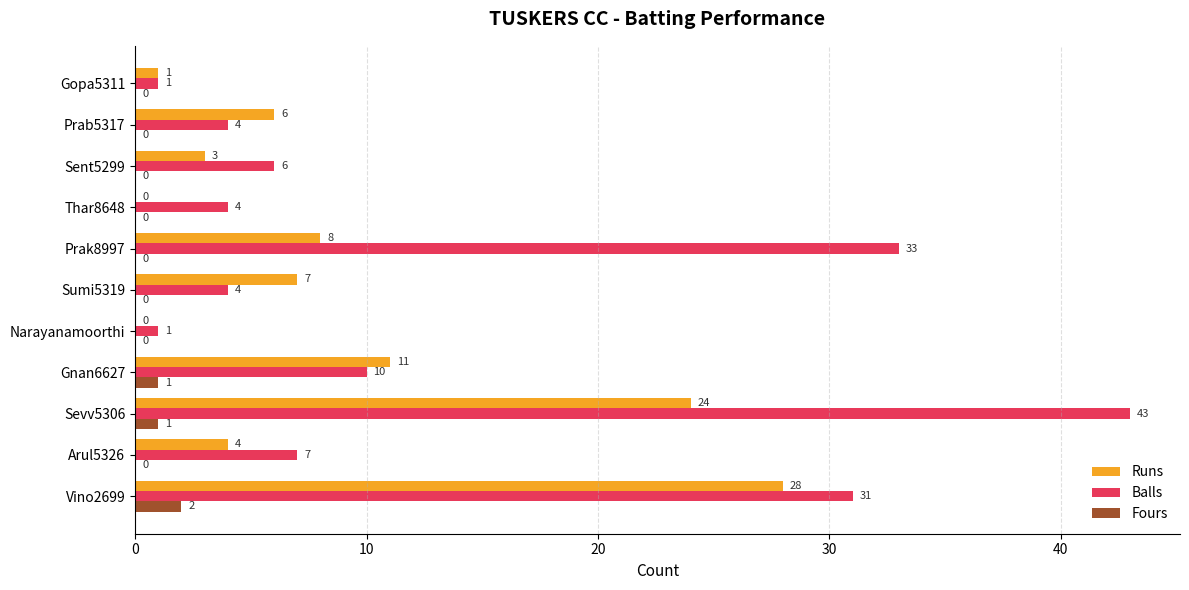

What is the sum of all Runs values?

92